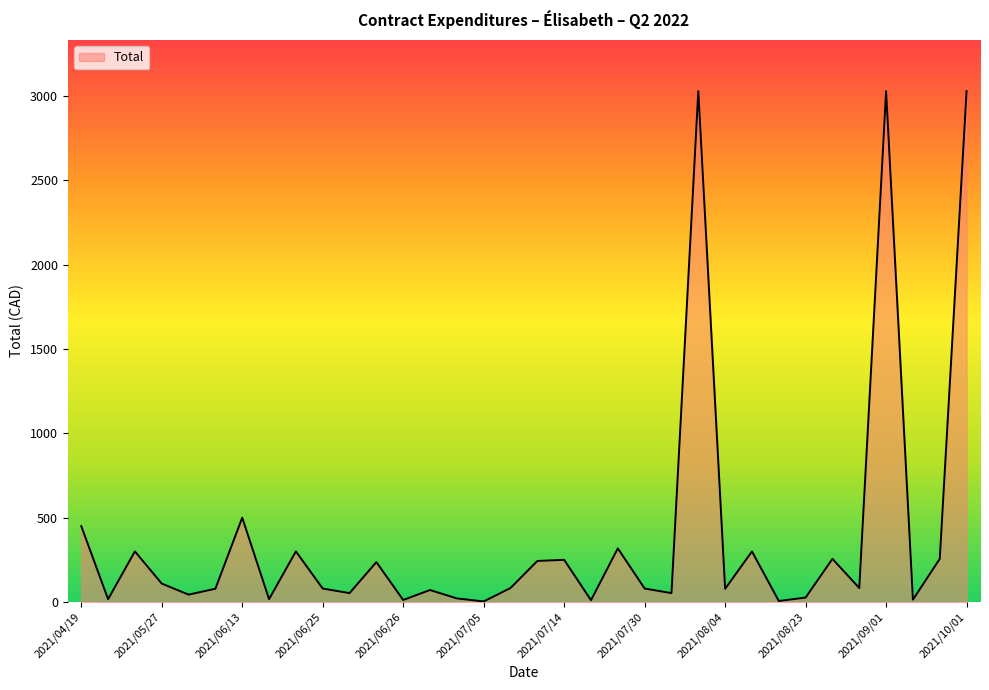

What is the maximum value shown in the chart?

3028.0